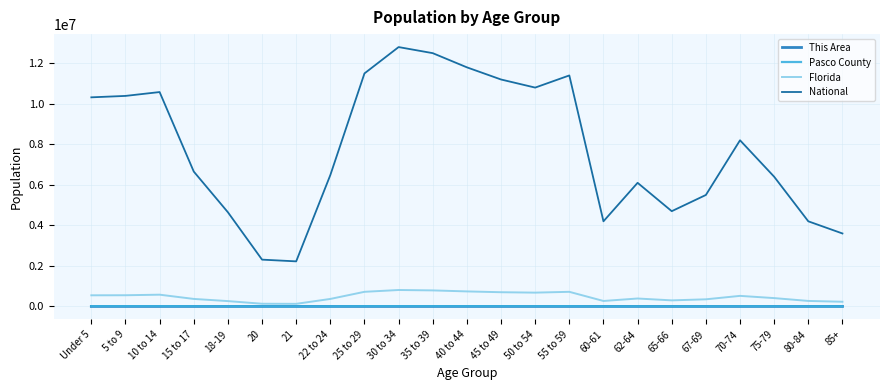

What is the difference between the highest and lowest values at 21?

2223191